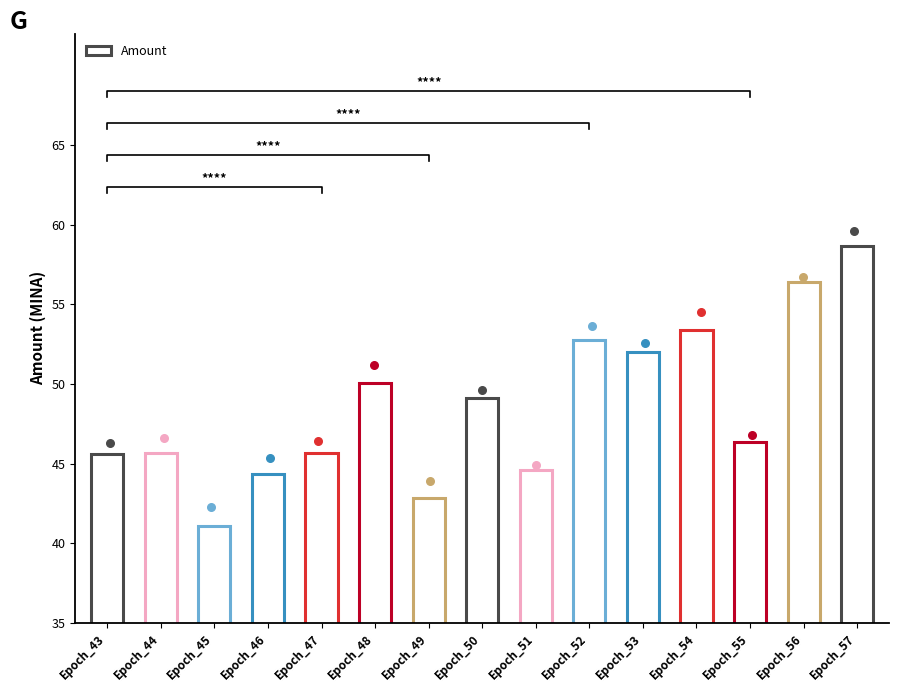

What is the change in value from Epoch_46 to Epoch_53?

+7.6